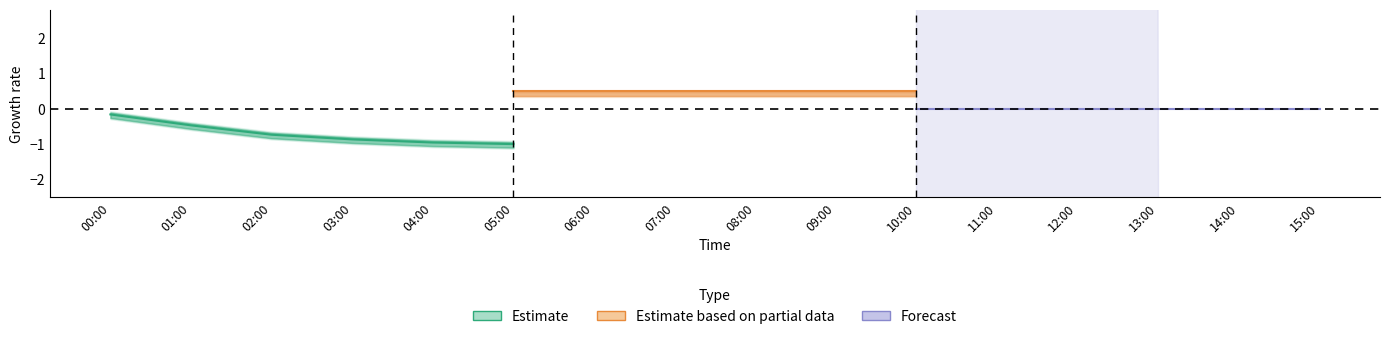

True or false: Estimate based on partial data and Estimate intersect in this chart.

False